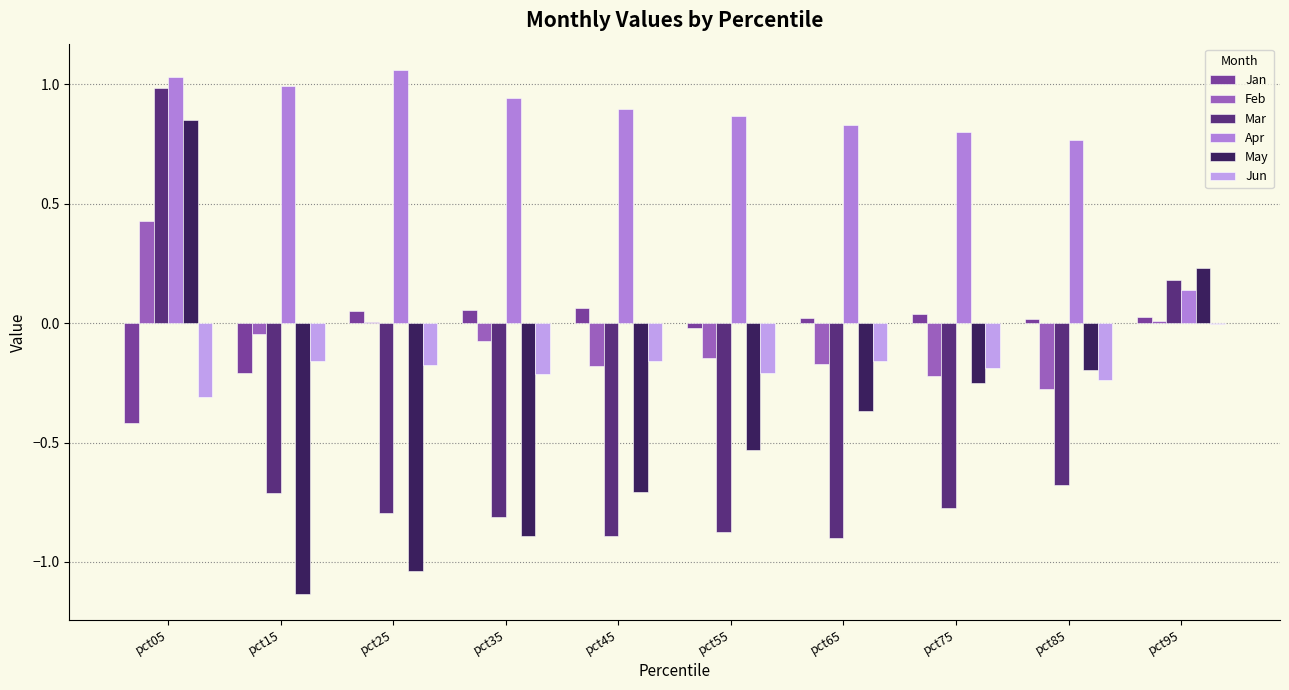

At which label is Jan closest to 0?

pct85